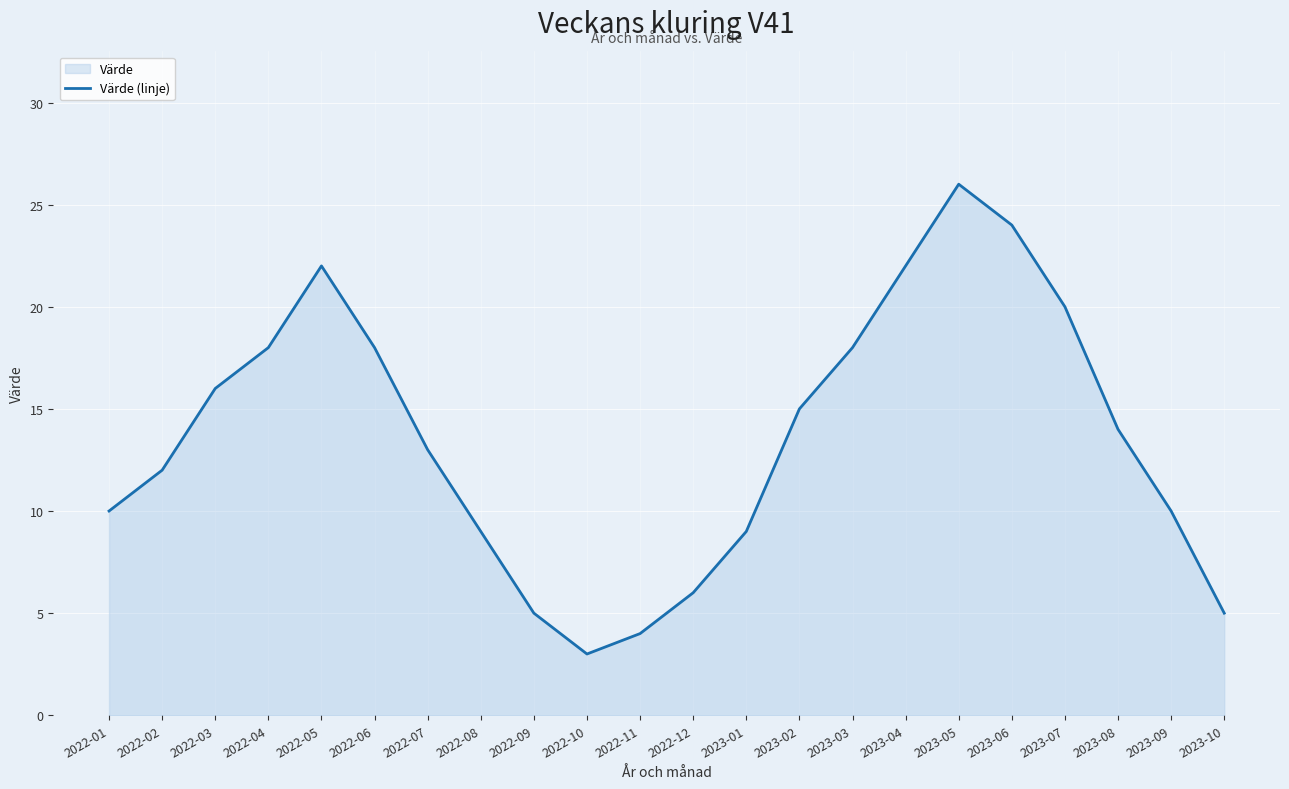

How many interior local valleys (lower than both neighbors) does the data have?

1